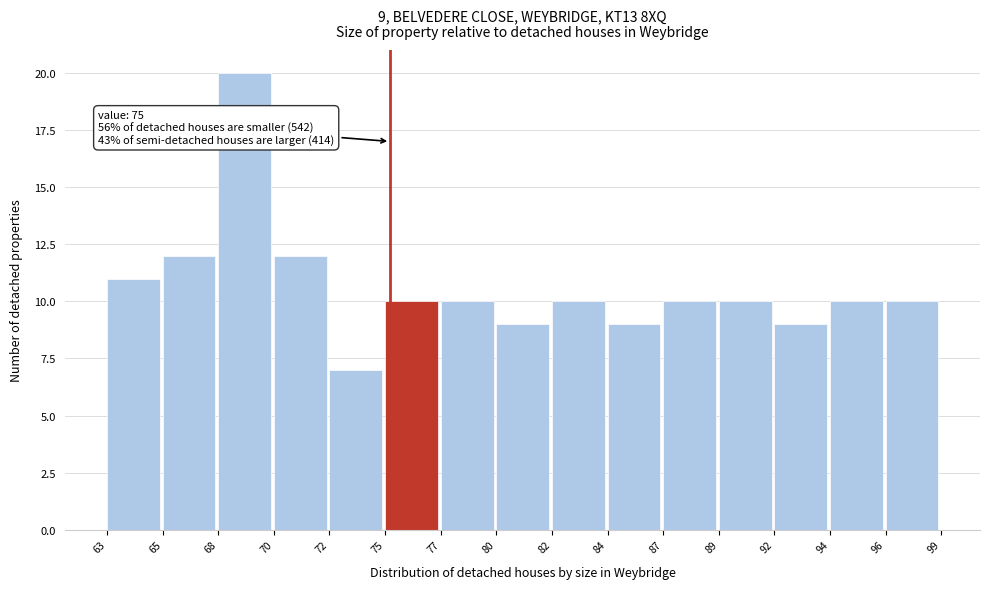

Reading left to right, list all the values displayed in this chart.

11	12	20	12	7	10	10	9	10	9	10	10	9	10	10